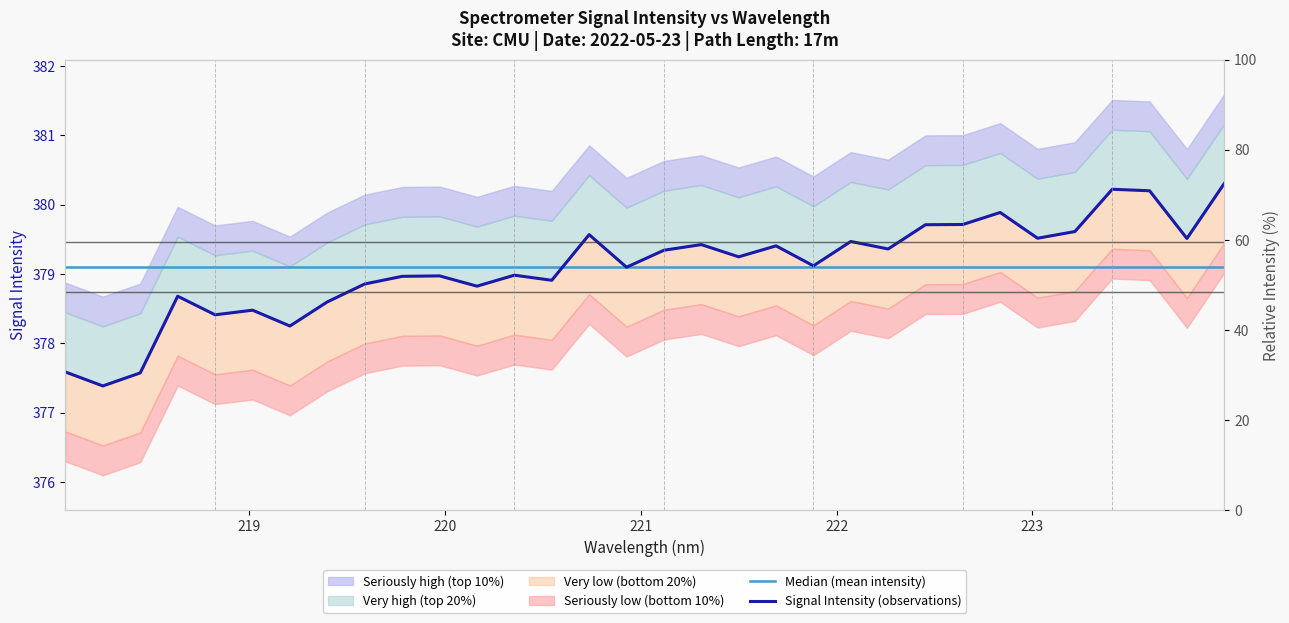

What is the lowest value of the Signal Intensity (observations) series?

377.4